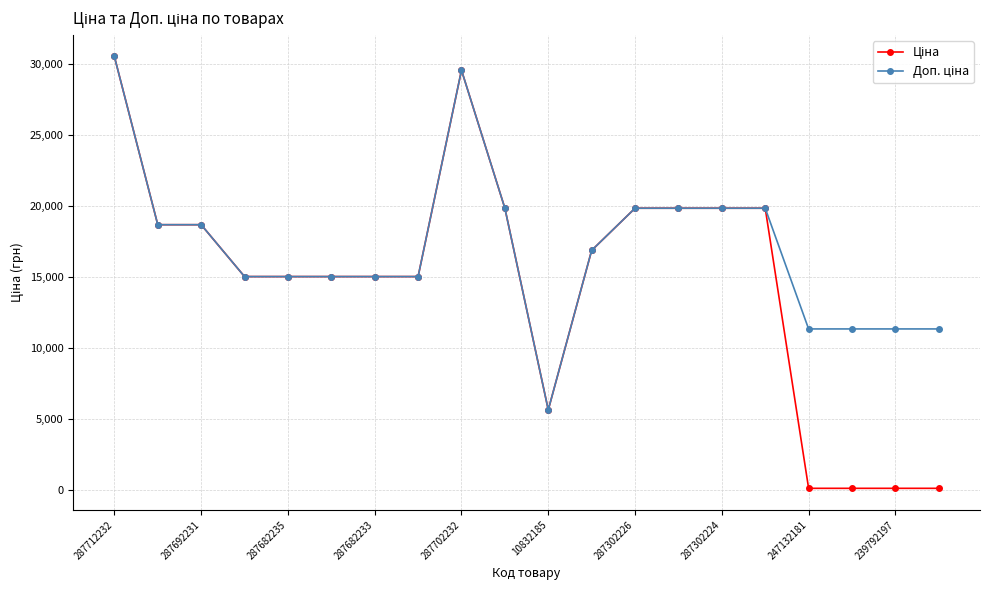

True or false: Ціна and Доп. ціна cross at least once.

False